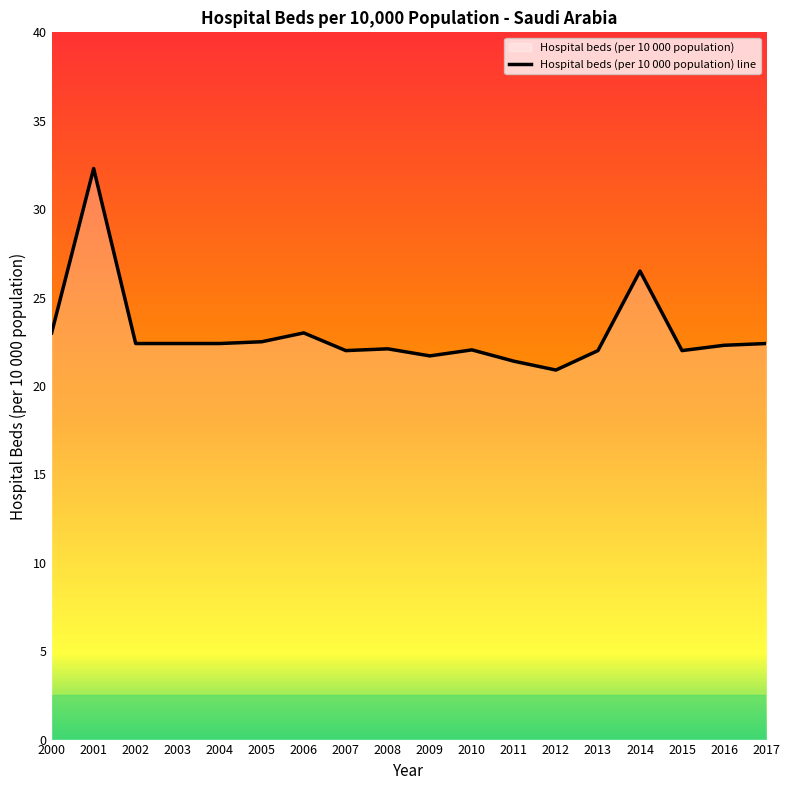

What is the value of the 4th point from the left?

22.4